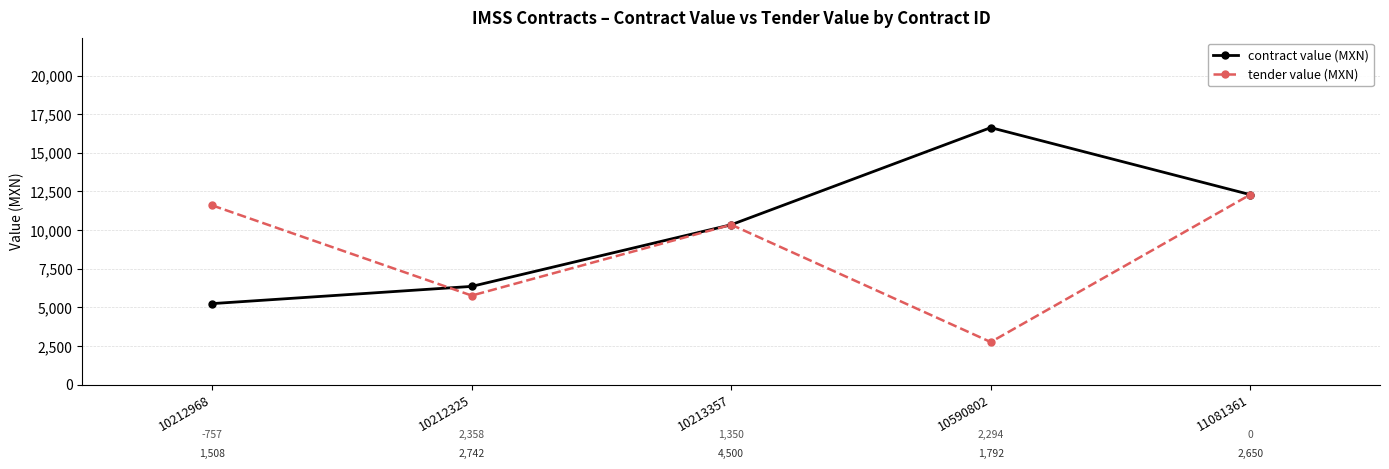

List the labels in order of tender value (MXN) value, smallest first.

10590802, 10212325, 10213357, 10212968, 11081361